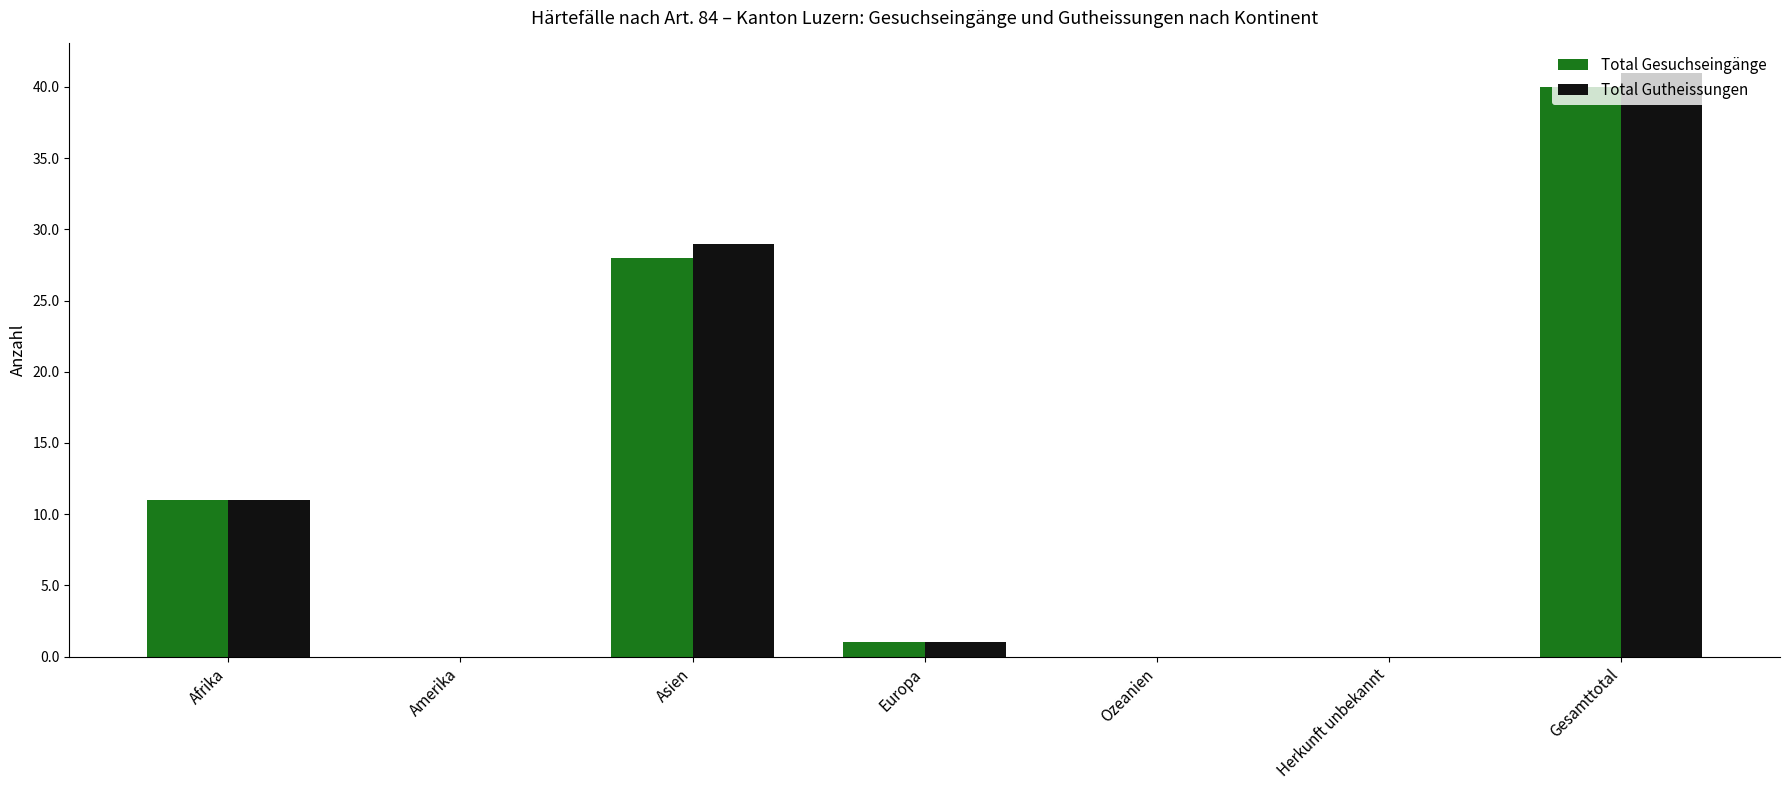

At which label is Total Gesuchseingänge closest to 20?

Asien